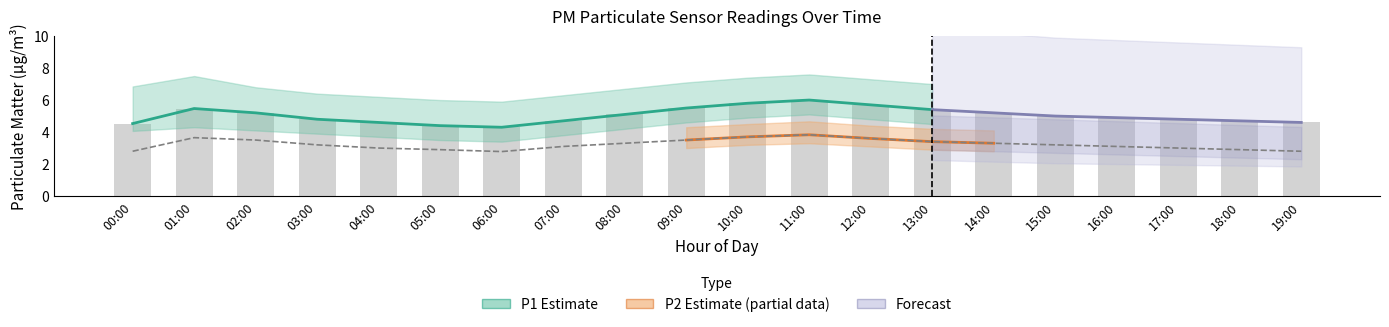

What is the maximum value for P1_lower?

5.1